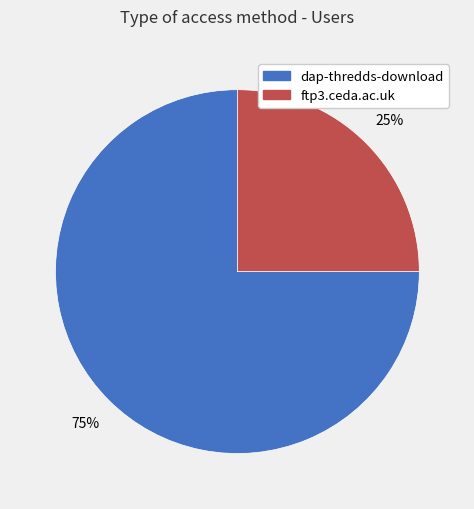

Which slice represents more than half of the pie?

dap-thredds-download